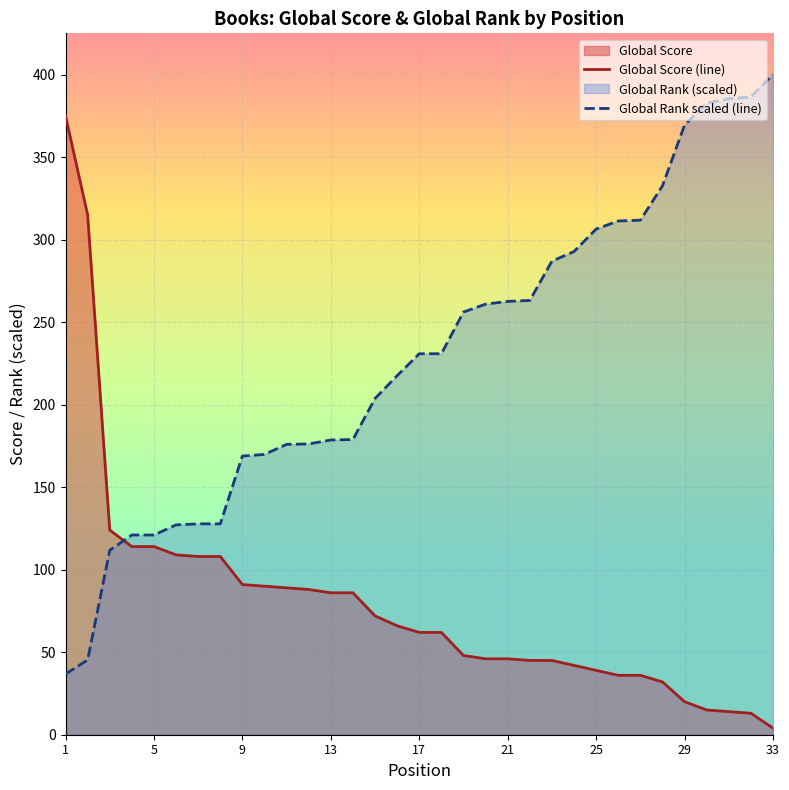

Does the chart display data point markers on the line(s)?

No